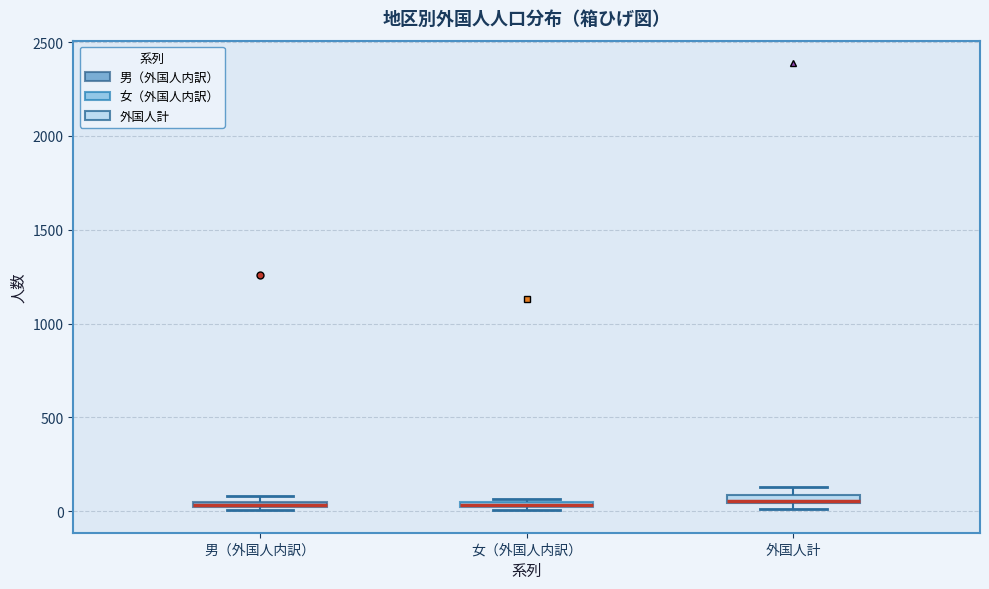

Where is the lower edge of the box for 外国人計 on the y-axis? The values are not printed on the chart, so give them approximately, as read against the axis.

50